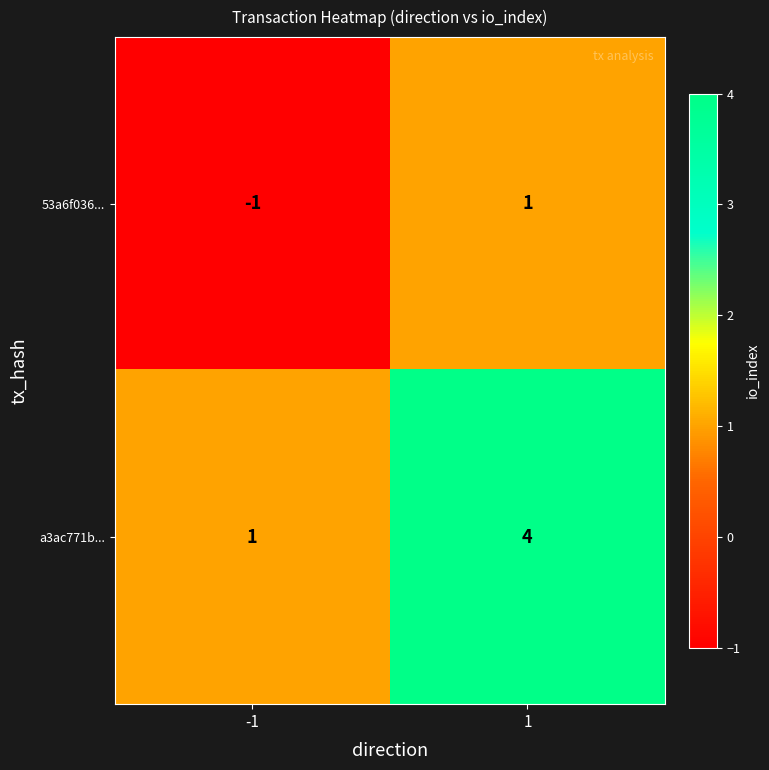

Reading left to right, list all the values displayed in this chart.

53a6f036...: -1=-1	1=1
a3ac771b...: -1=1	1=4